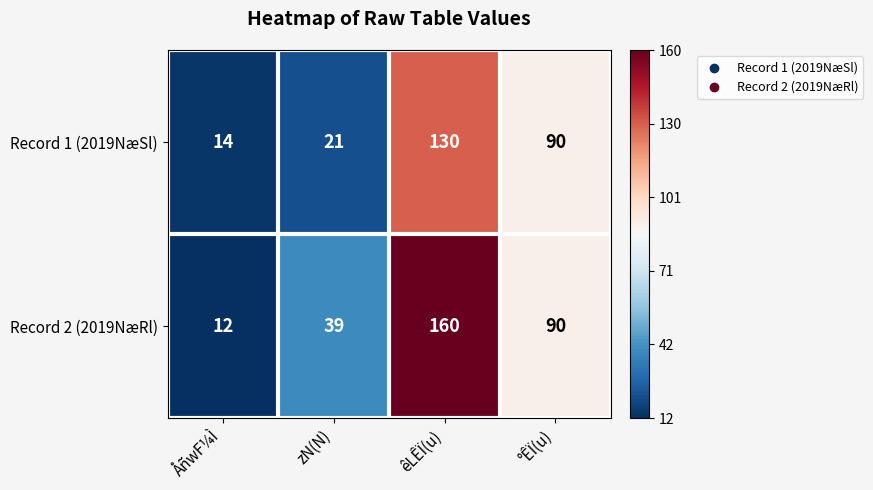

Which category has the highest value across all series?

êLÊÏ(u)